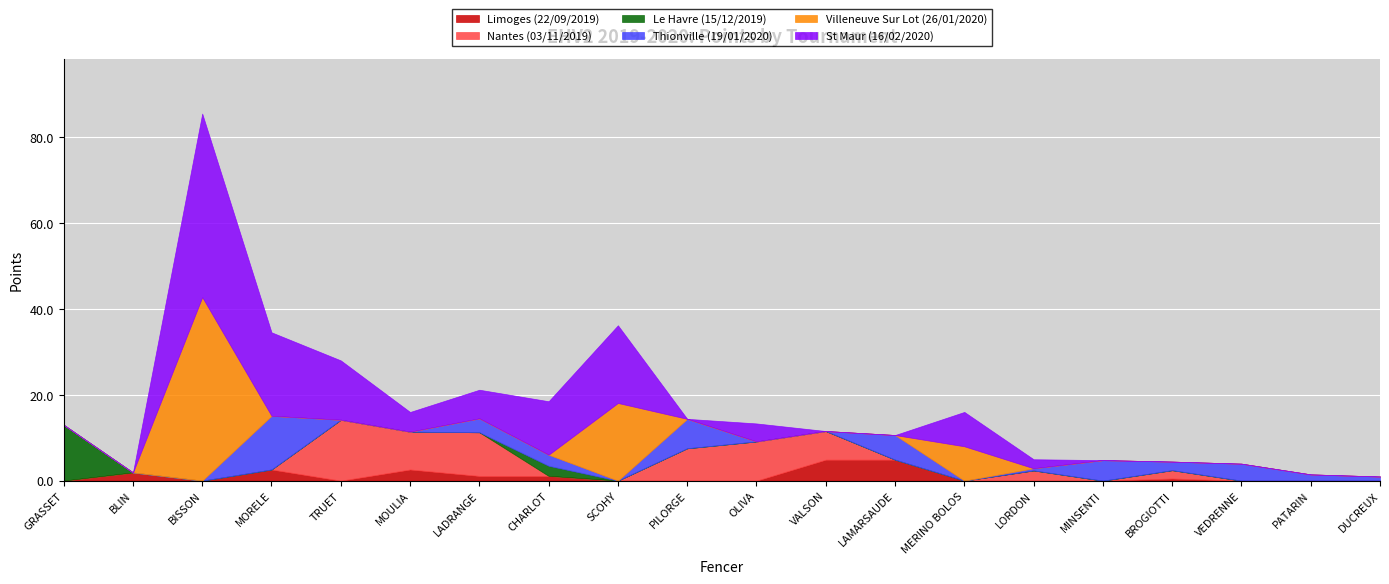

Which label corresponds to the smallest value in the chart?

GRASSET